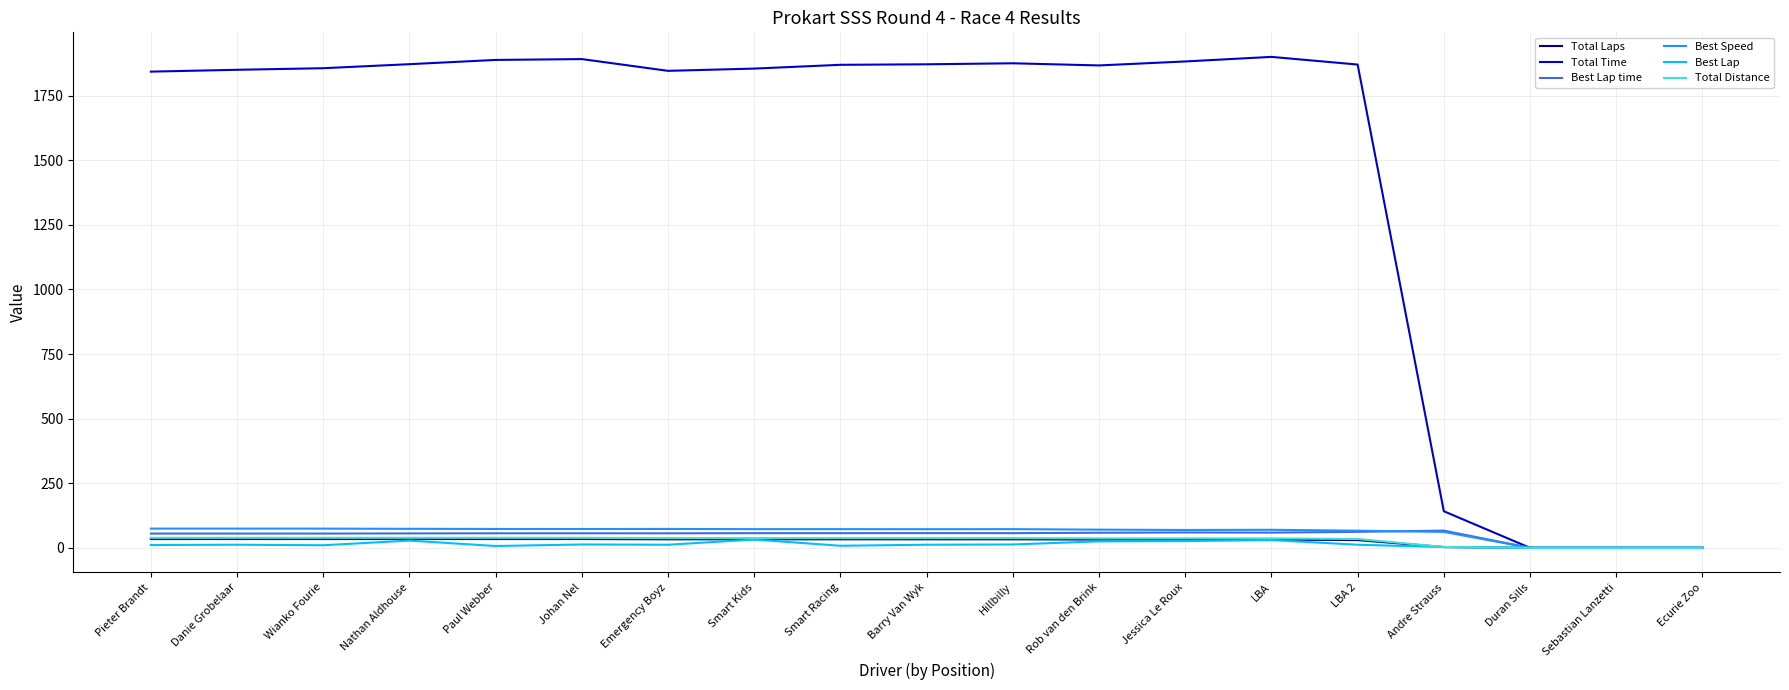

True or false: Total Time has a value of 570.4 at Wianko Fourie.

False